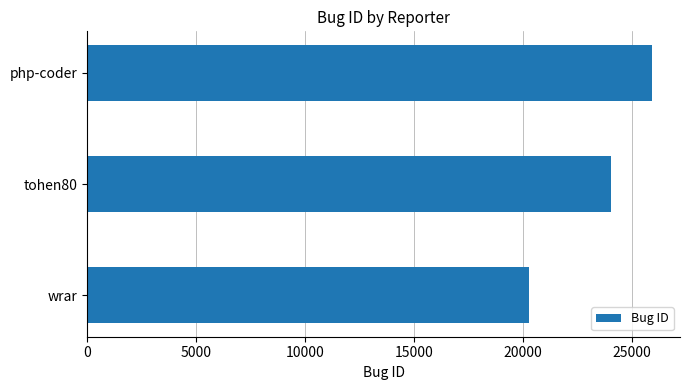

What is the average value?

23397